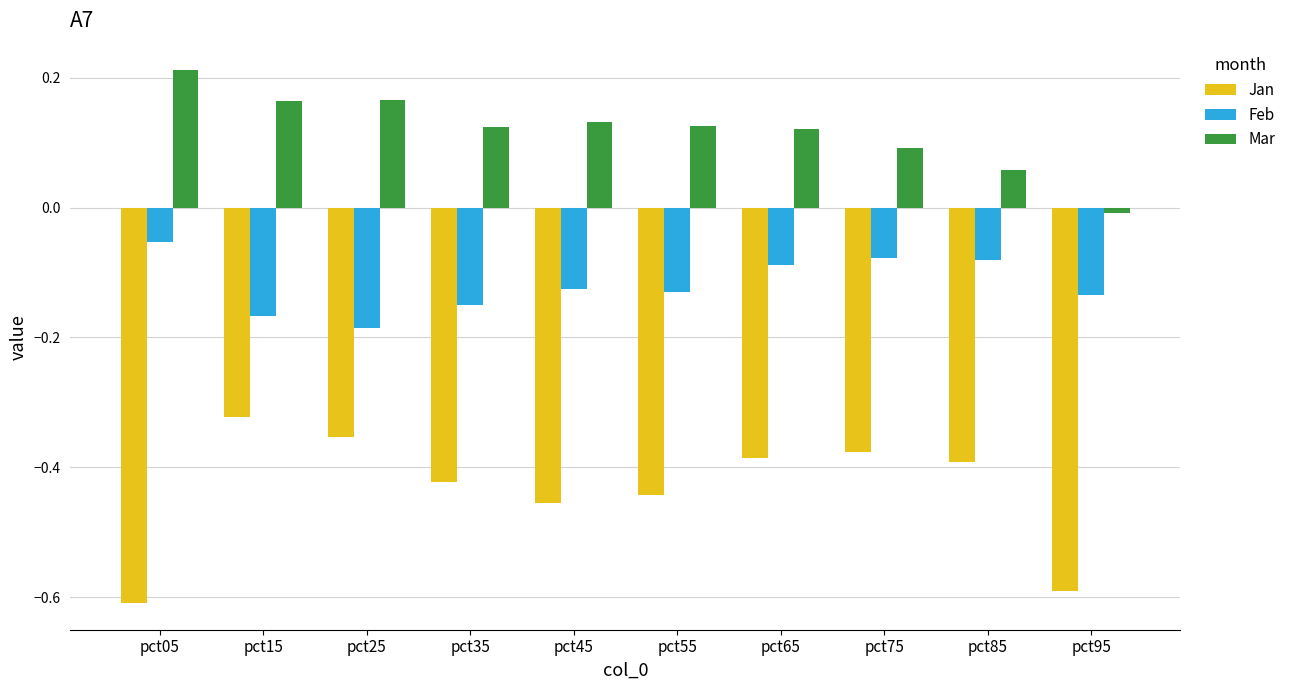

Count the number of data series in this chart.

3